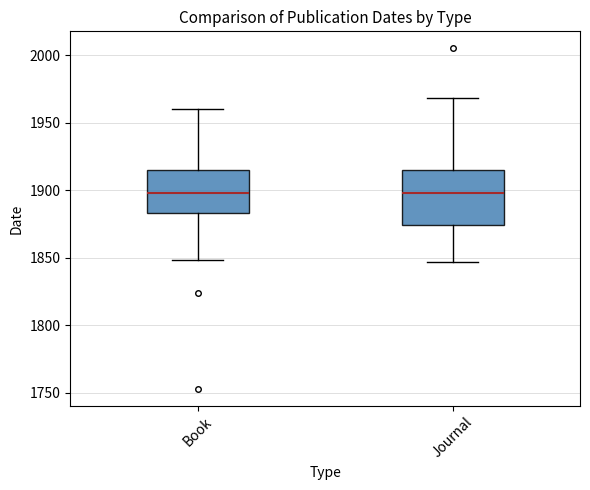

Reading left to right, transcribe this box plot: for each box, give where its median line is, the range the box spans, and where its two whiskers end, as read against the y-axis. The values are not printed on the chart, so give them approximately, as read against the axis.

Book: median 1900, box 1885 to 1915, whiskers 1850 to 1960
Journal: median 1900, box 1875 to 1915, whiskers 1845 to 1970